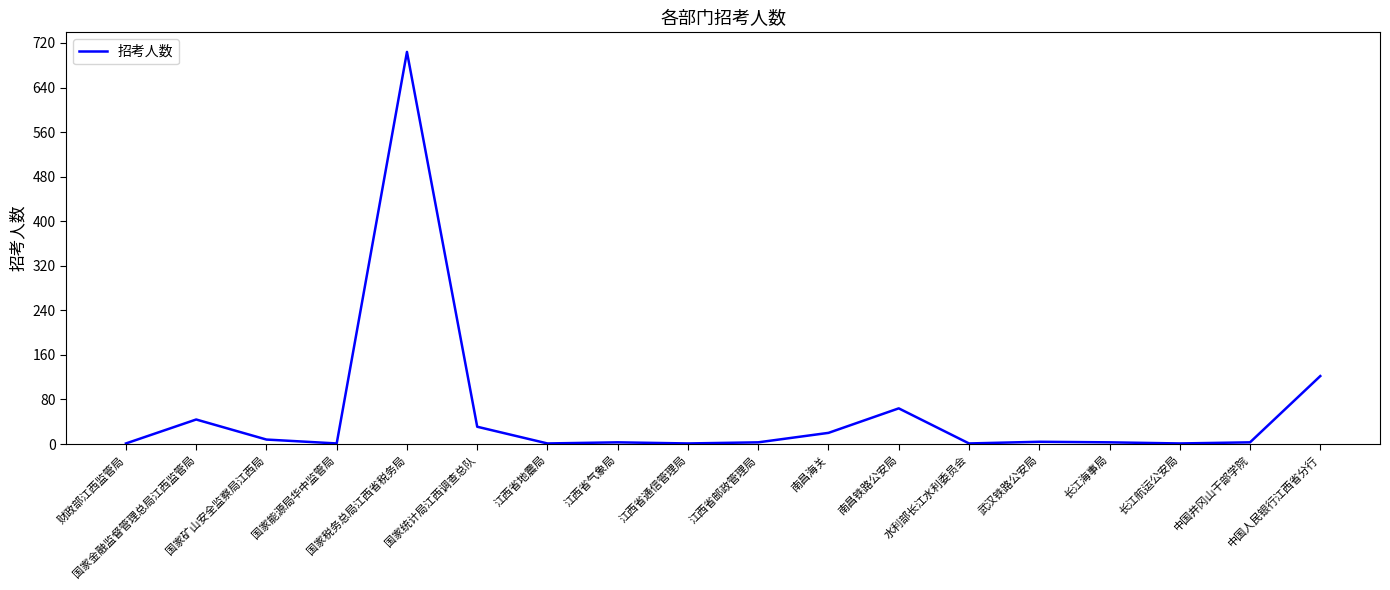

How many categories are shown in the chart?

18